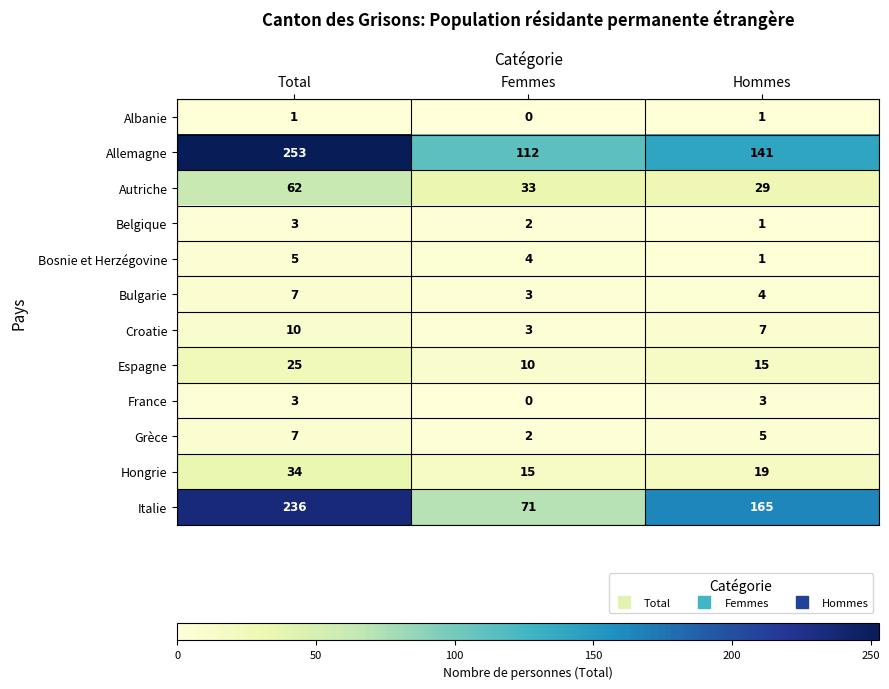

List the labels in order of Espagne value, largest first.

Total, Hommes, Femmes